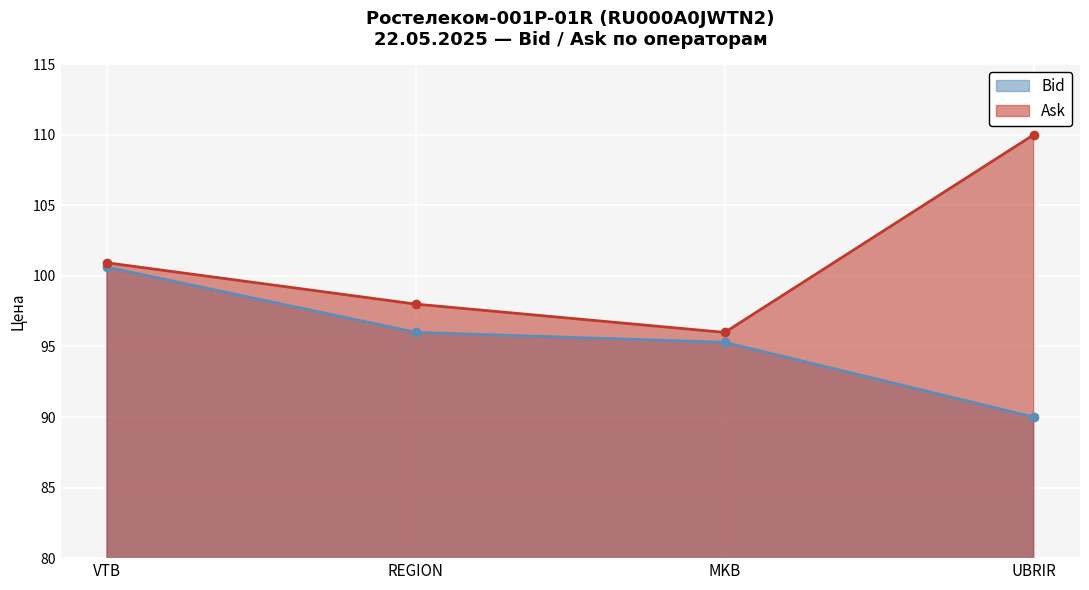

True or false: Bid has more than 0 interior local peaks.

False